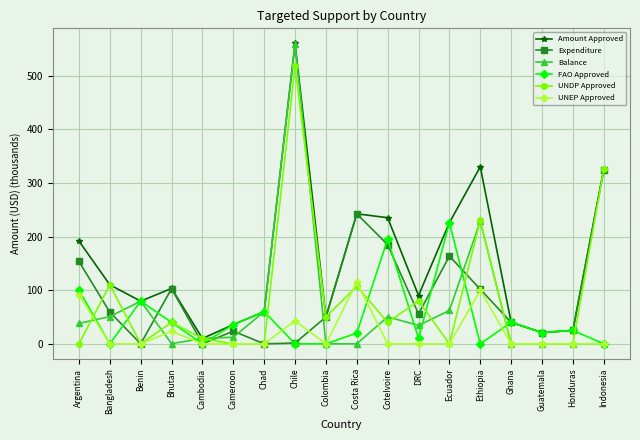

At which label does FAO Approved reach its peak?

Ecuador